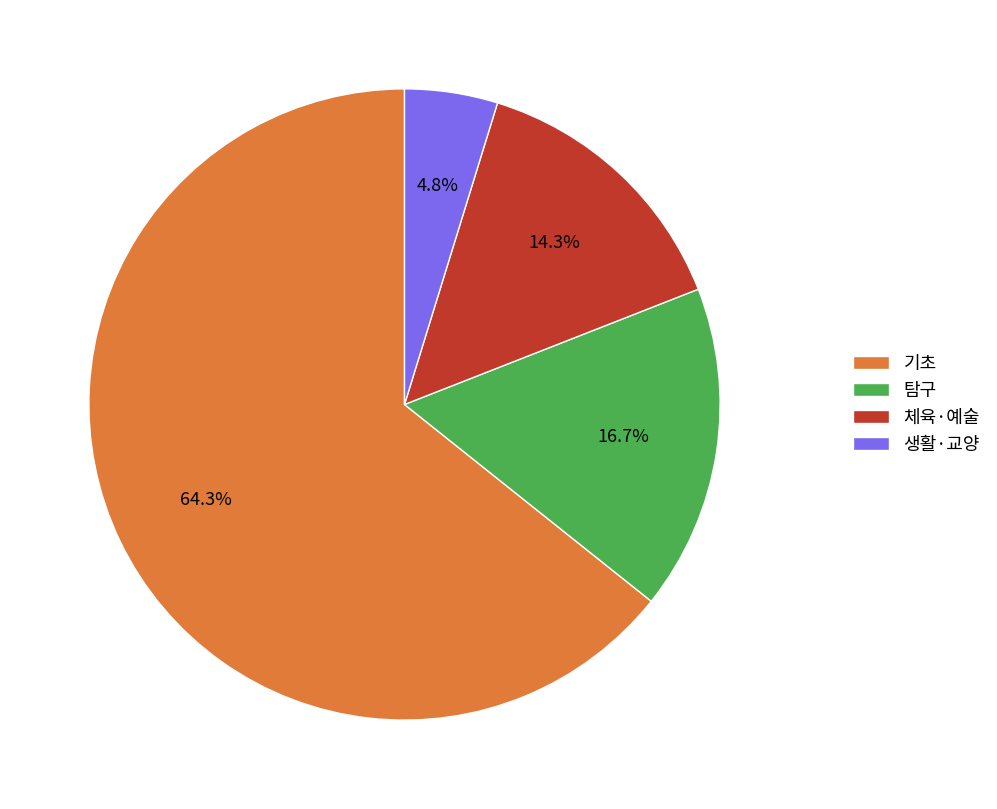

What percentage do 생활·교양 and 기초 together represent?

69.0%